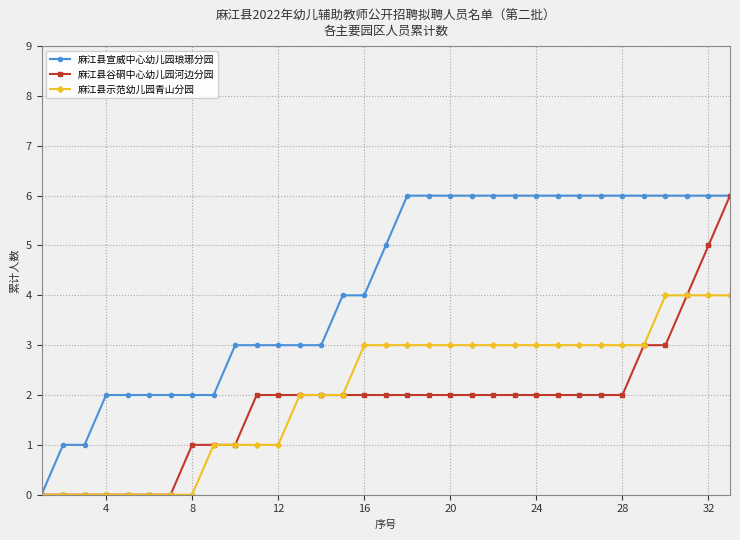

What is the greatest value displayed?

6